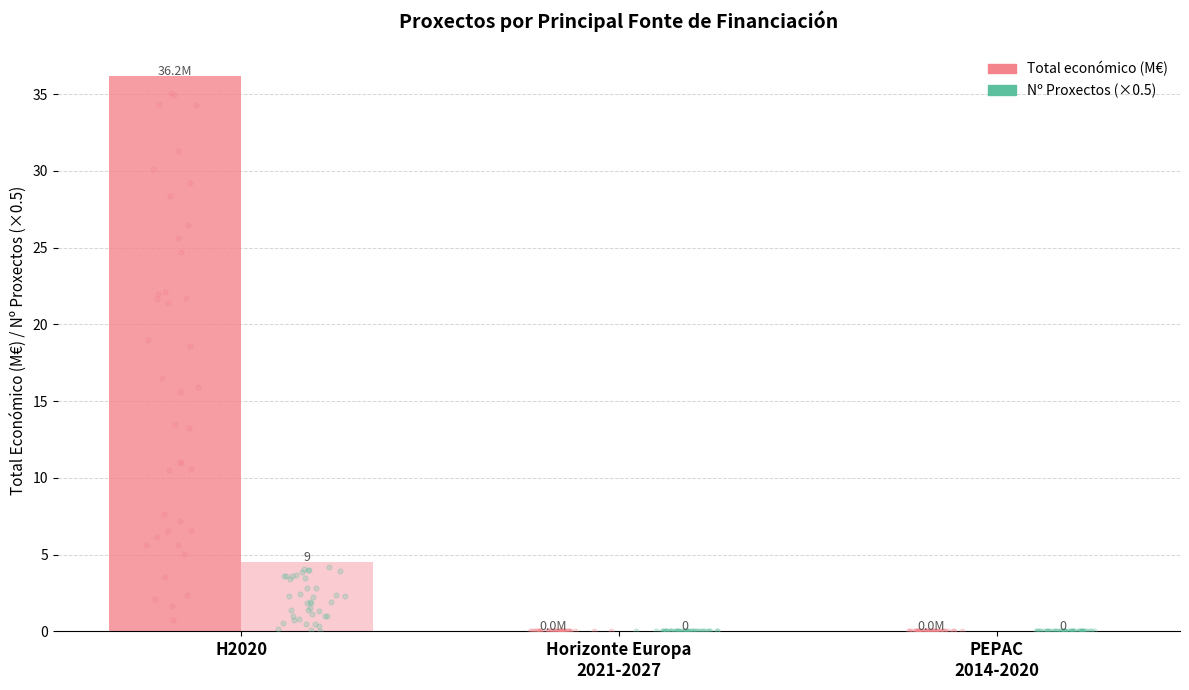

Which series reaches the maximum Y coordinate?

Total económico (M€)